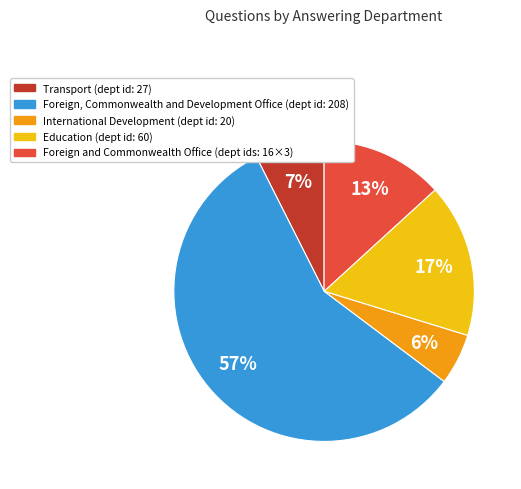

Does any single category account for the majority?

Yes